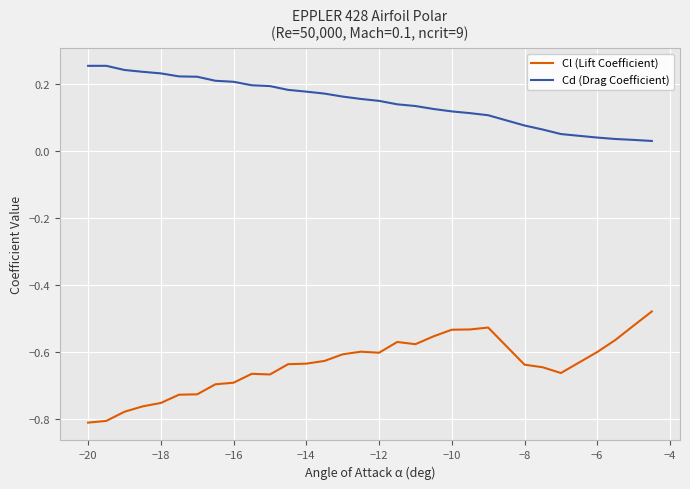

Which series has the widest spread of values?

Cl (Lift Coefficient)